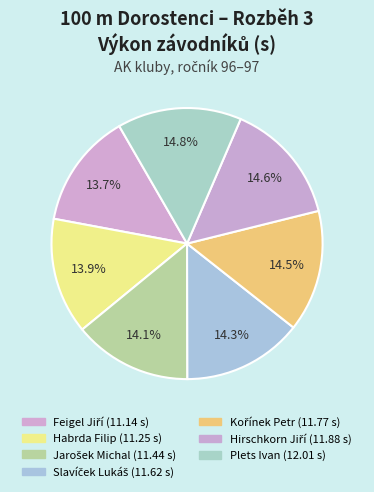

Which has a higher value, Plets Ivan or Hirschkorn Jiří?

Plets Ivan